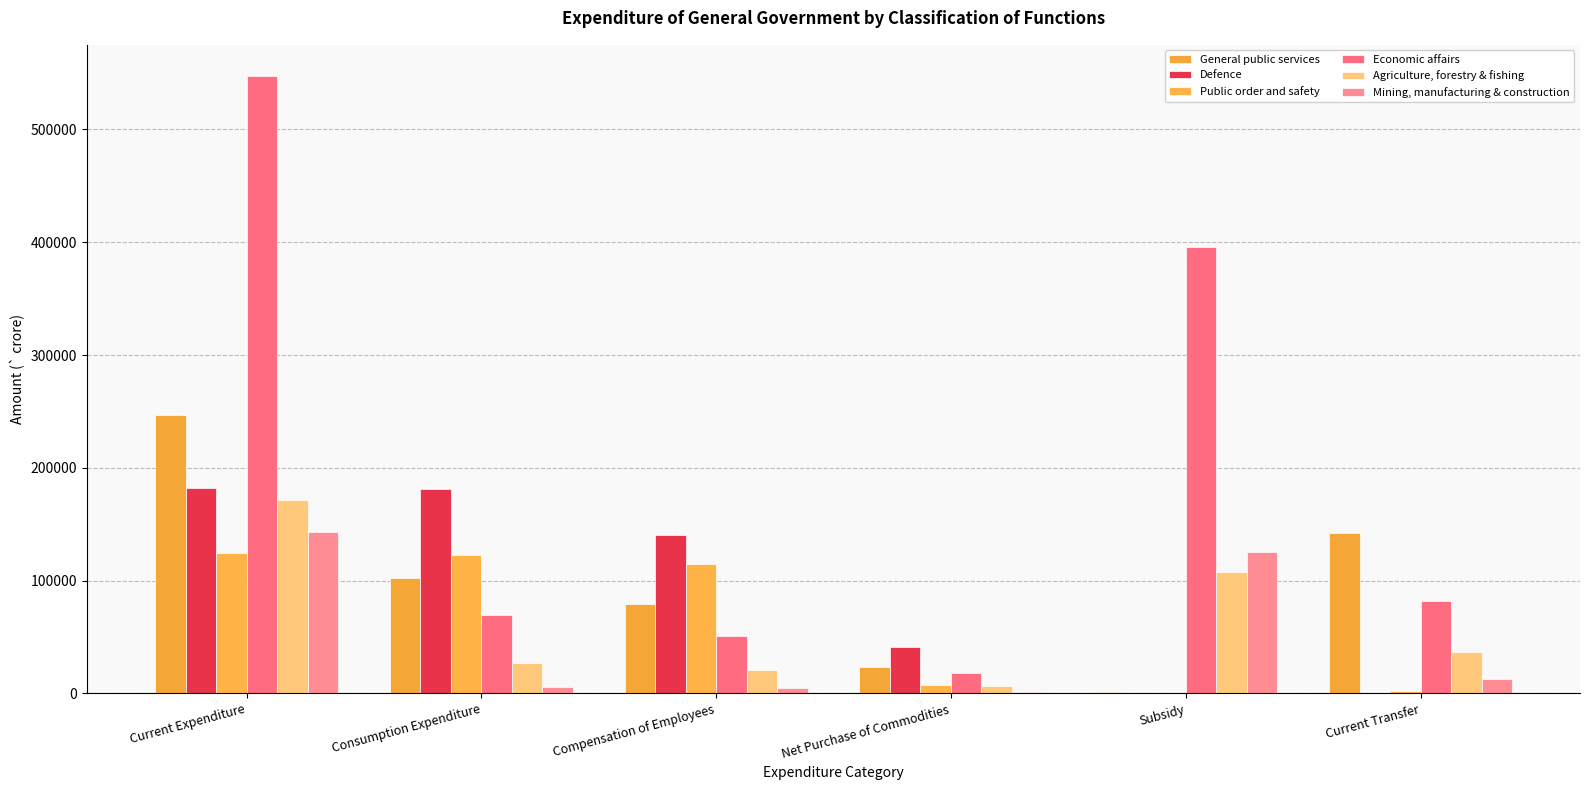

The General public services series shows 1133 at Subsidy. True or false?

True